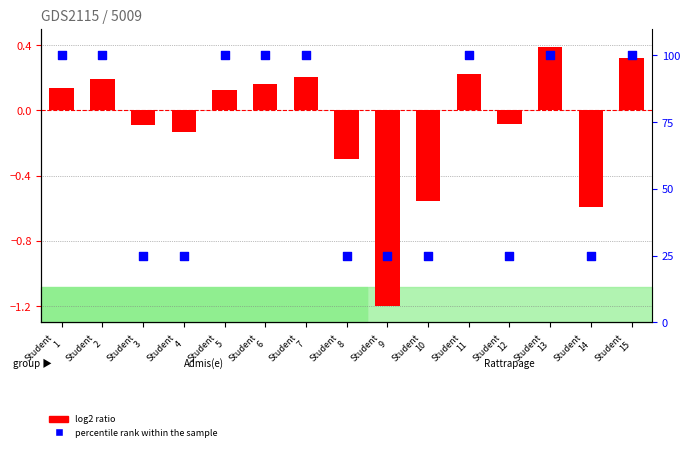

At how many categories does at least one series exceed 87?

8